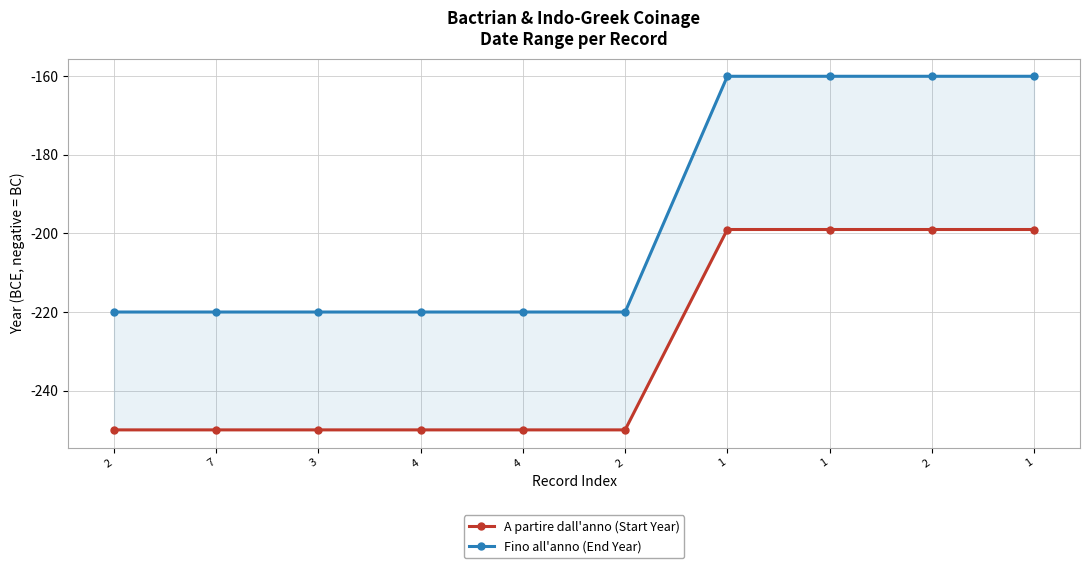

True or false: A partire dall'anno (Start Year) and Fino all'anno (End Year) cross at least once.

False